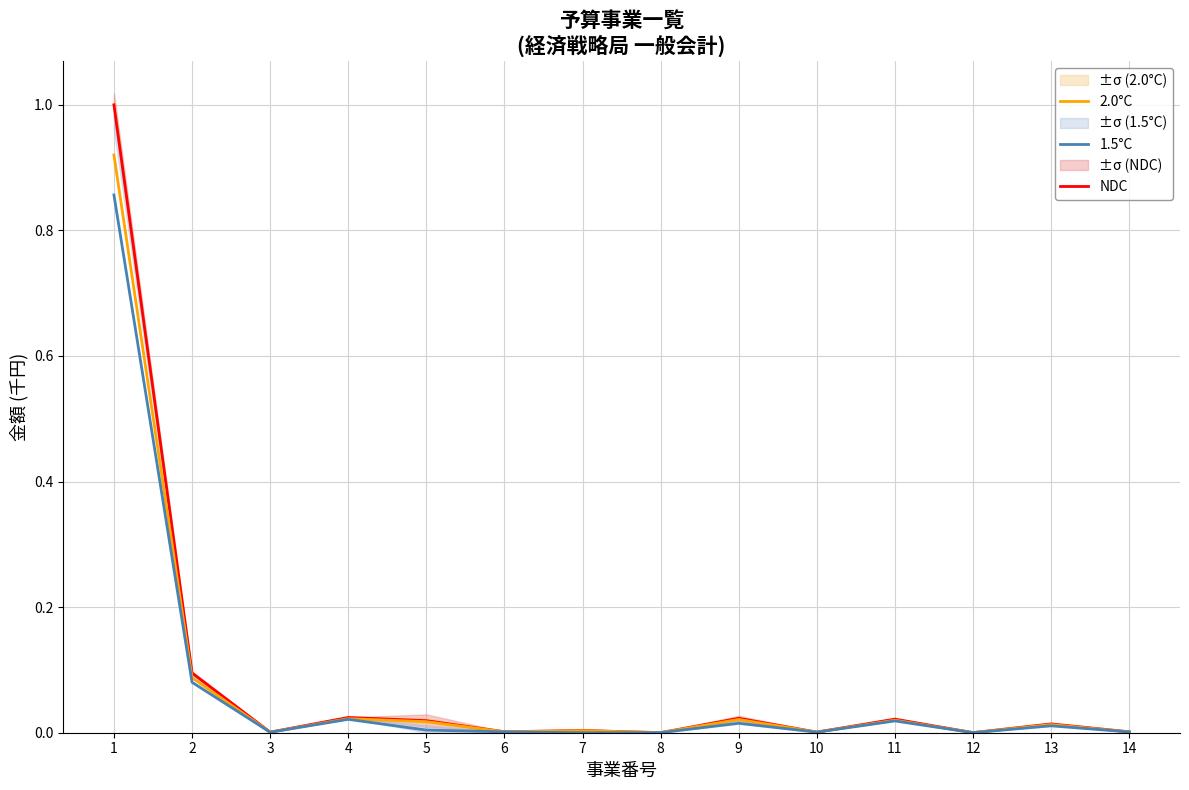

What is the maximum value shown in the chart?

1.0